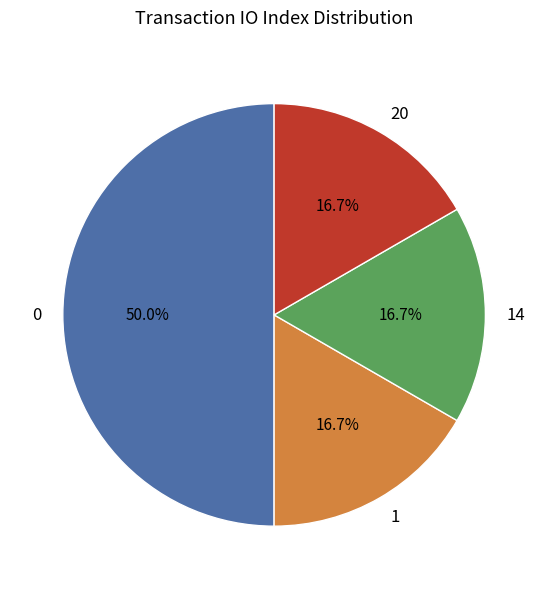

To the nearest percent, what portion does 14 represent?

17%